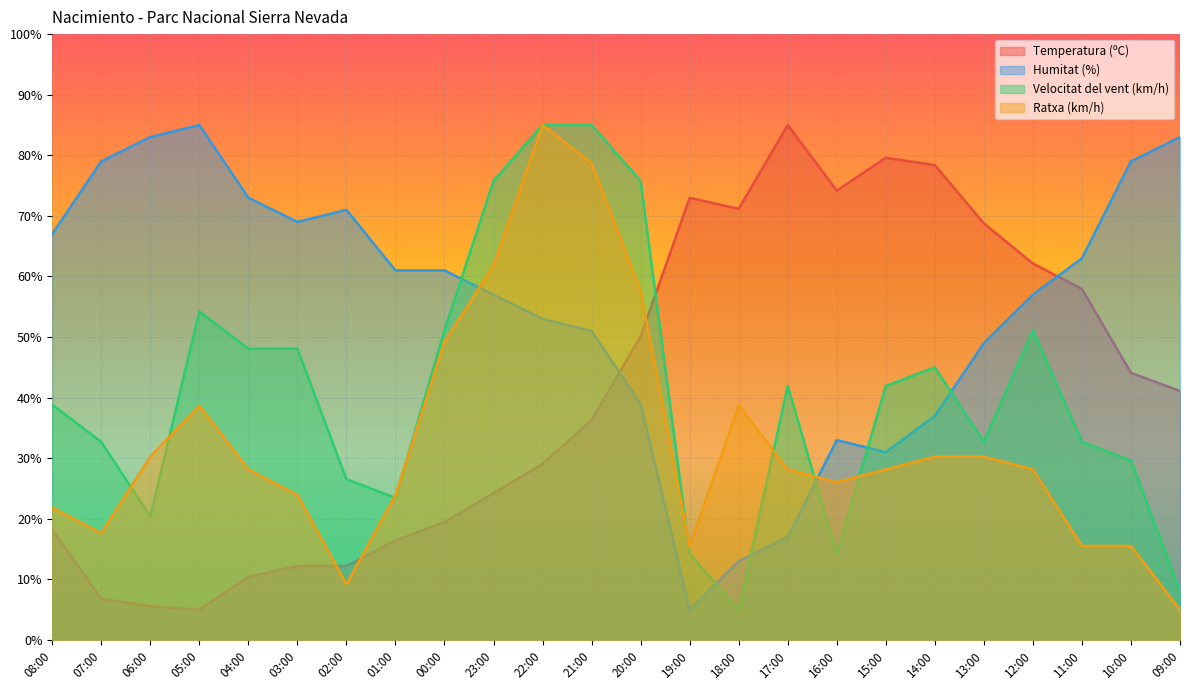

How many interior local peaks does the Velocitat del vent (km/h) series have?

4